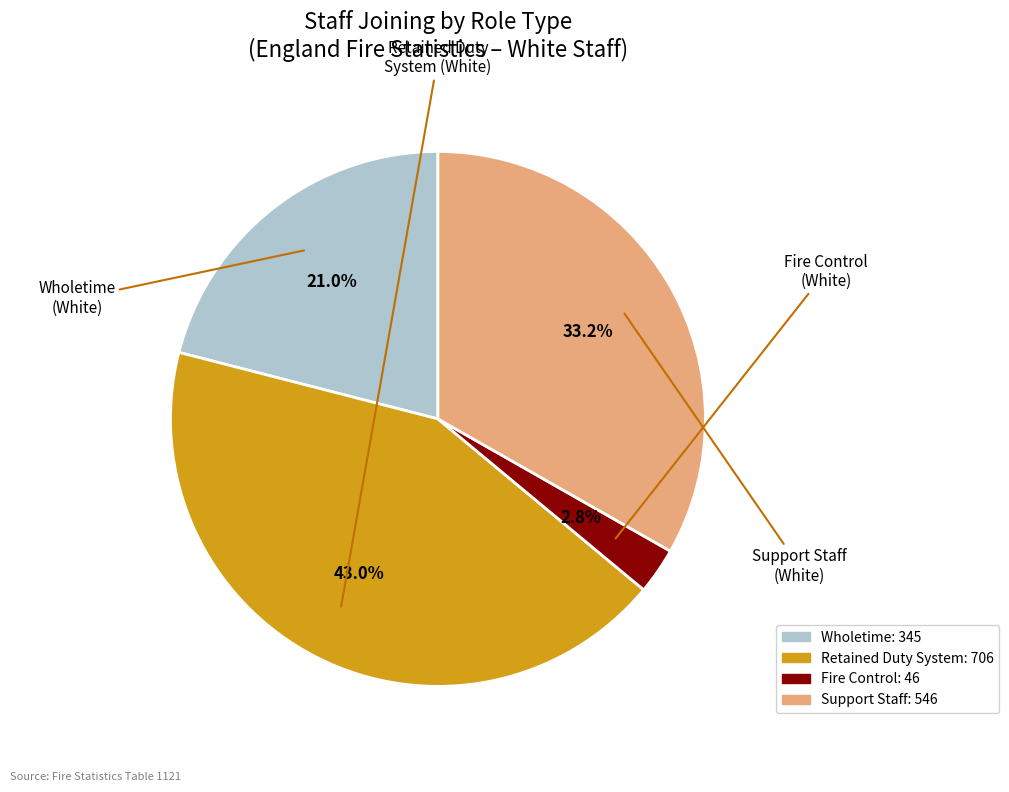

Which slice is the smallest?

Fire Control